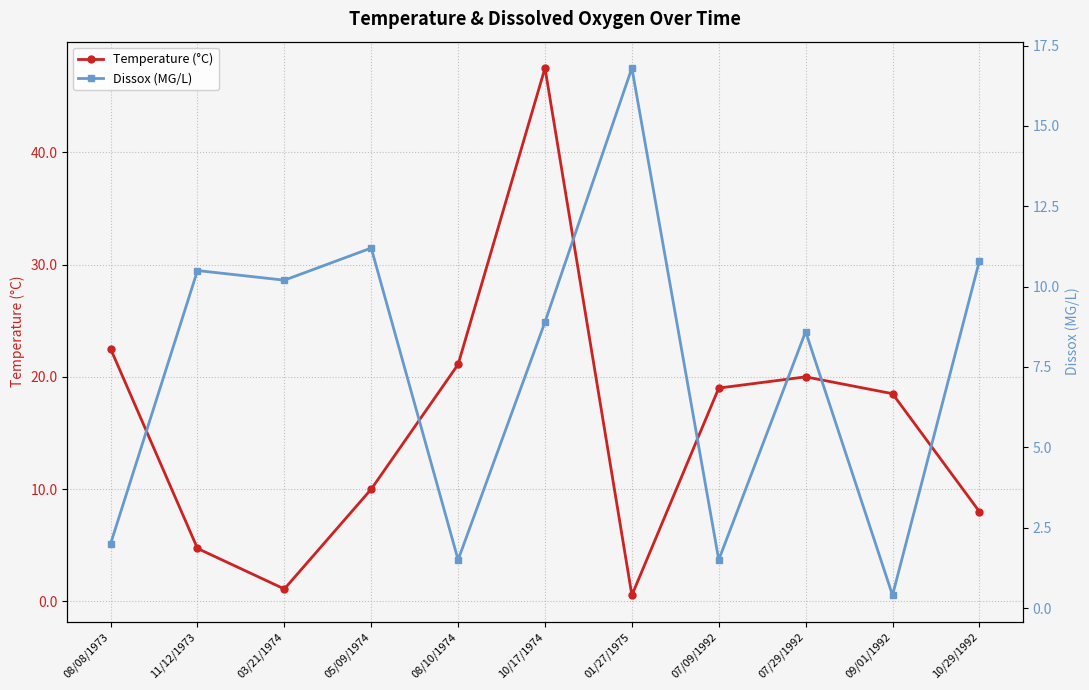

Which series changed the most between 01/27/1975 and 07/09/1992?

Temperature (°C)